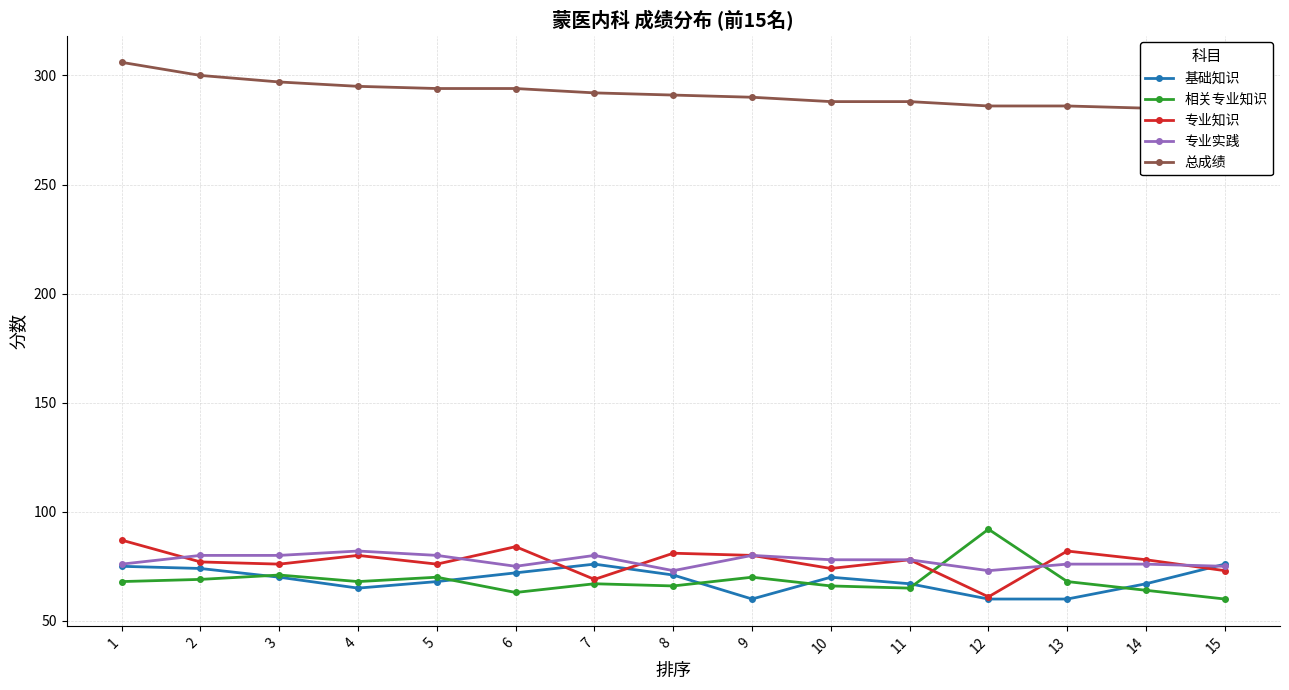

Rank the series by their maximum value, from highest to lowest.

总成绩, 相关专业知识, 专业知识, 专业实践, 基础知识